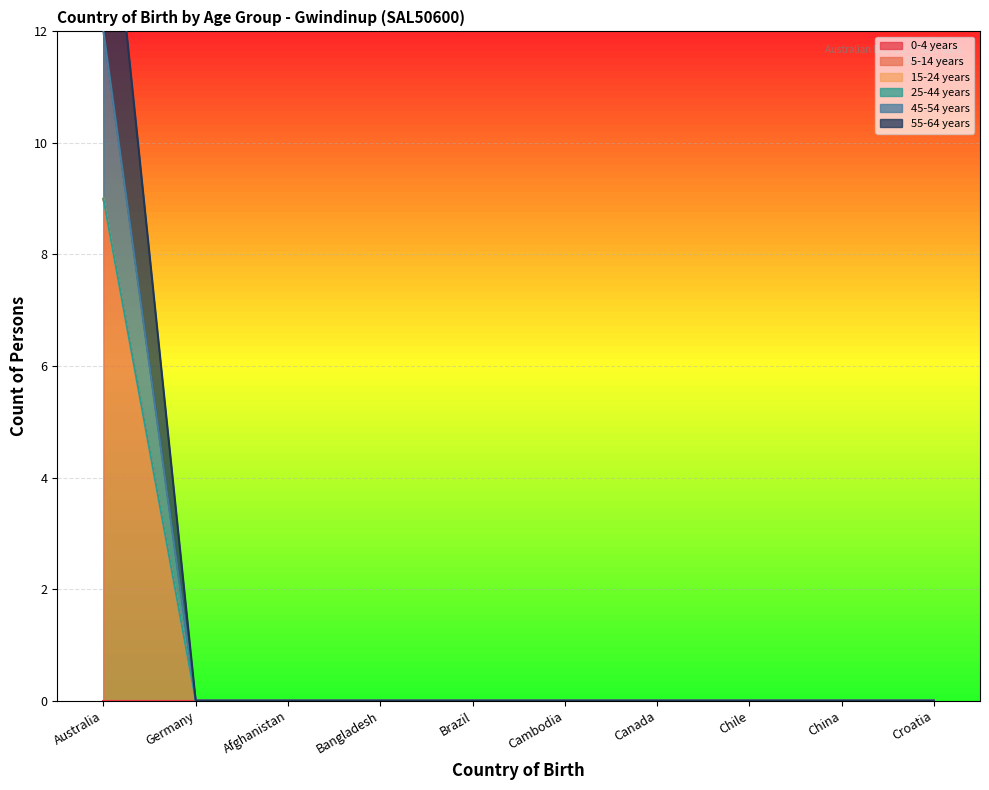

Is the value of 45-54 years at Chile greater than the value of 55-64 years at Australia?

No